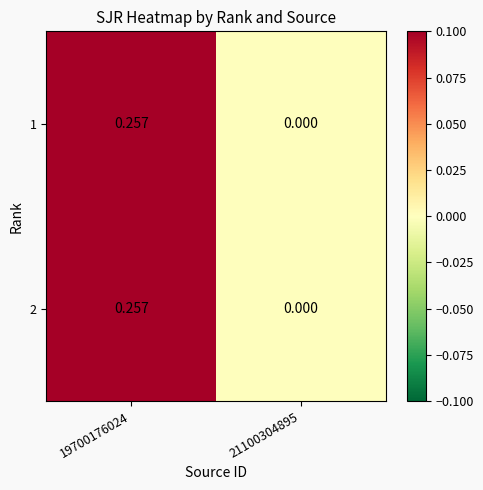

How many positive values does the 1 series have?

1